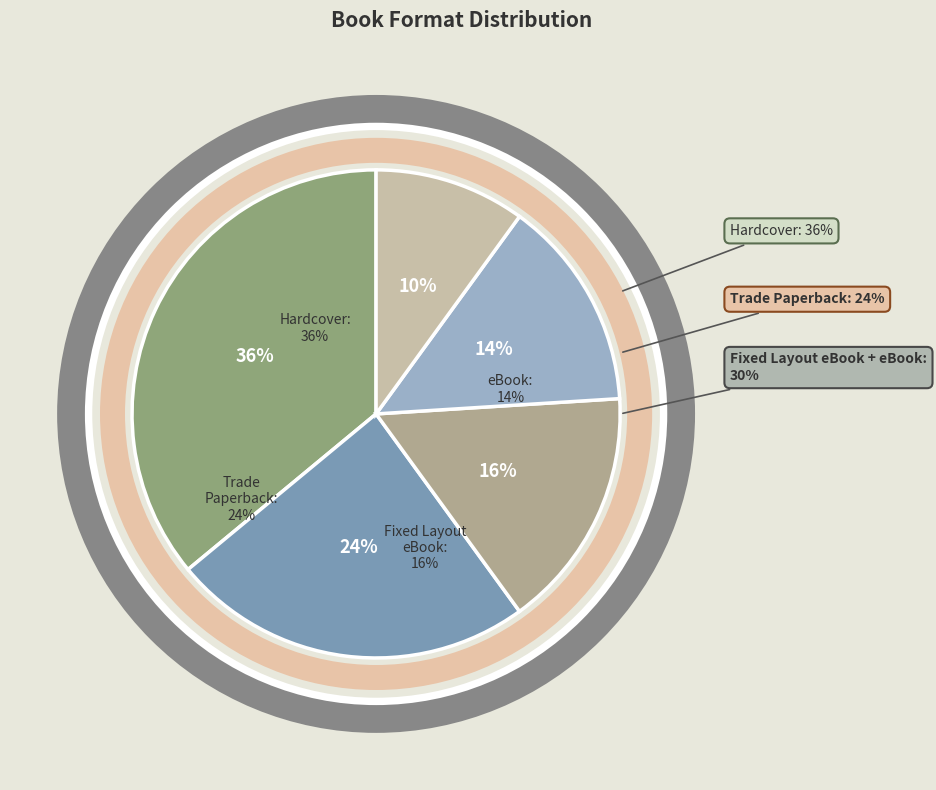

Combined, what portion of the pie is Fixed Layout eBook and Trade Paperback?

40.0%